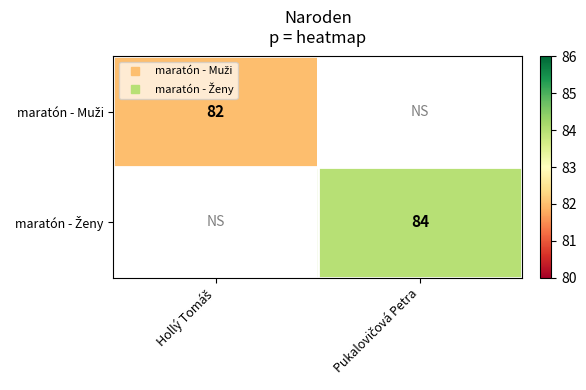

At how many categories does at least one series exceed 47?

2